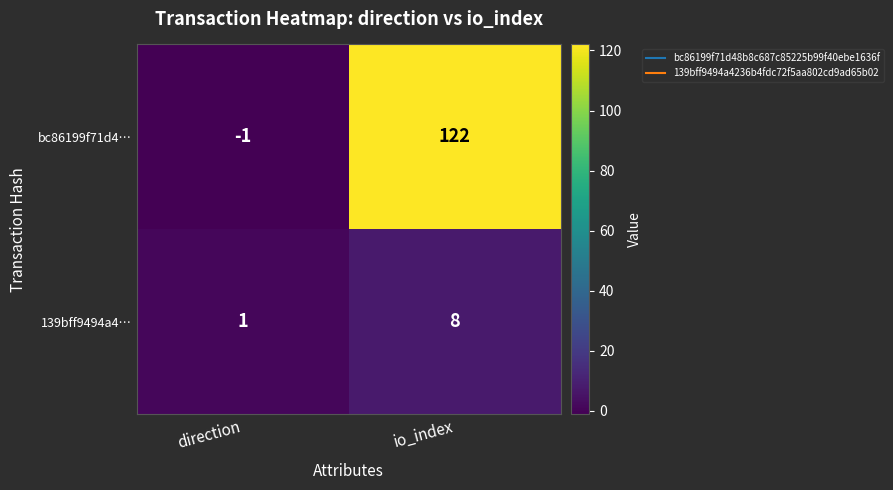

What is the total value across all series at io_index?

130